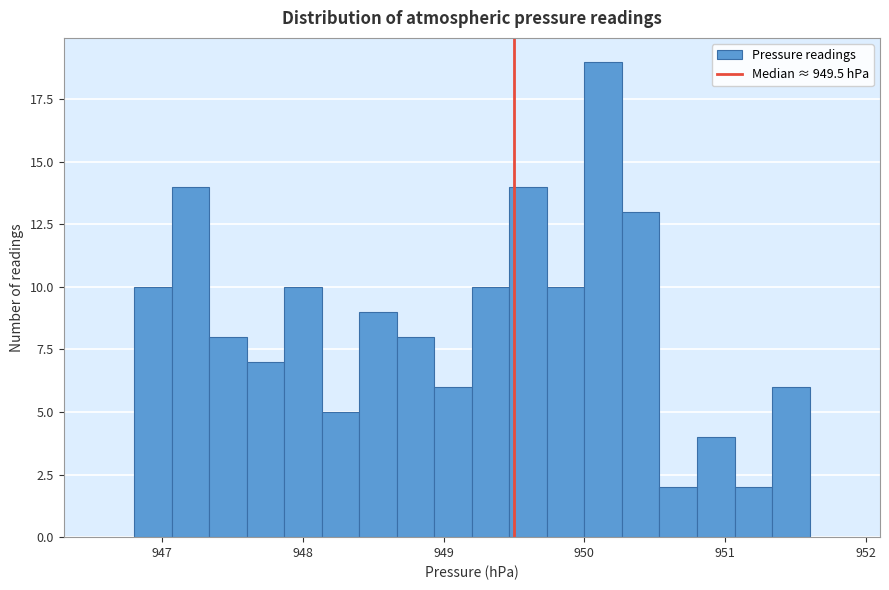

Around what value on the x-axis is the tallest bar? Give the approximate position of its centre, as read against the axis.

950.1